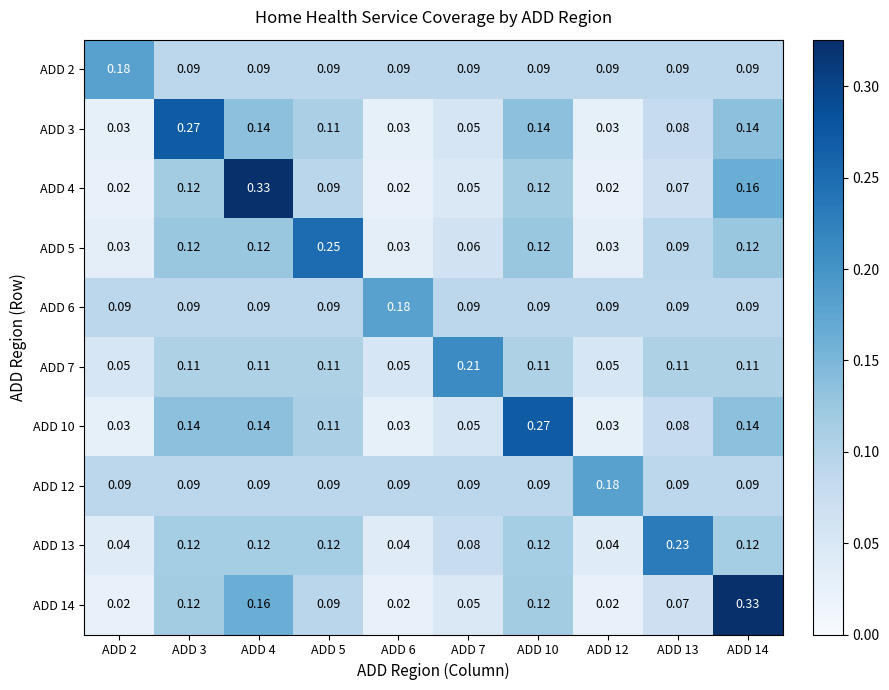

Is the value of ADD 13 at ADD 4 greater than the value of ADD 3 at ADD 10?

No